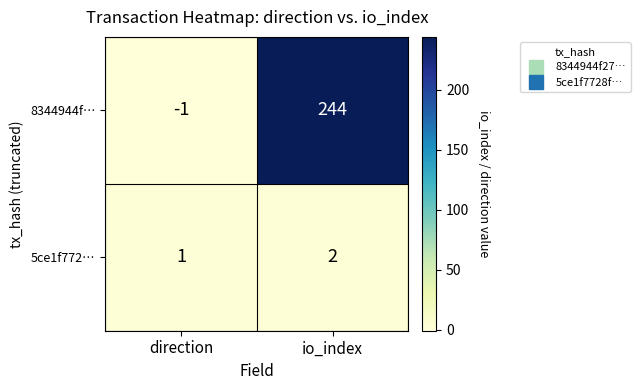

What is the average value of the 8344944f… series?

122